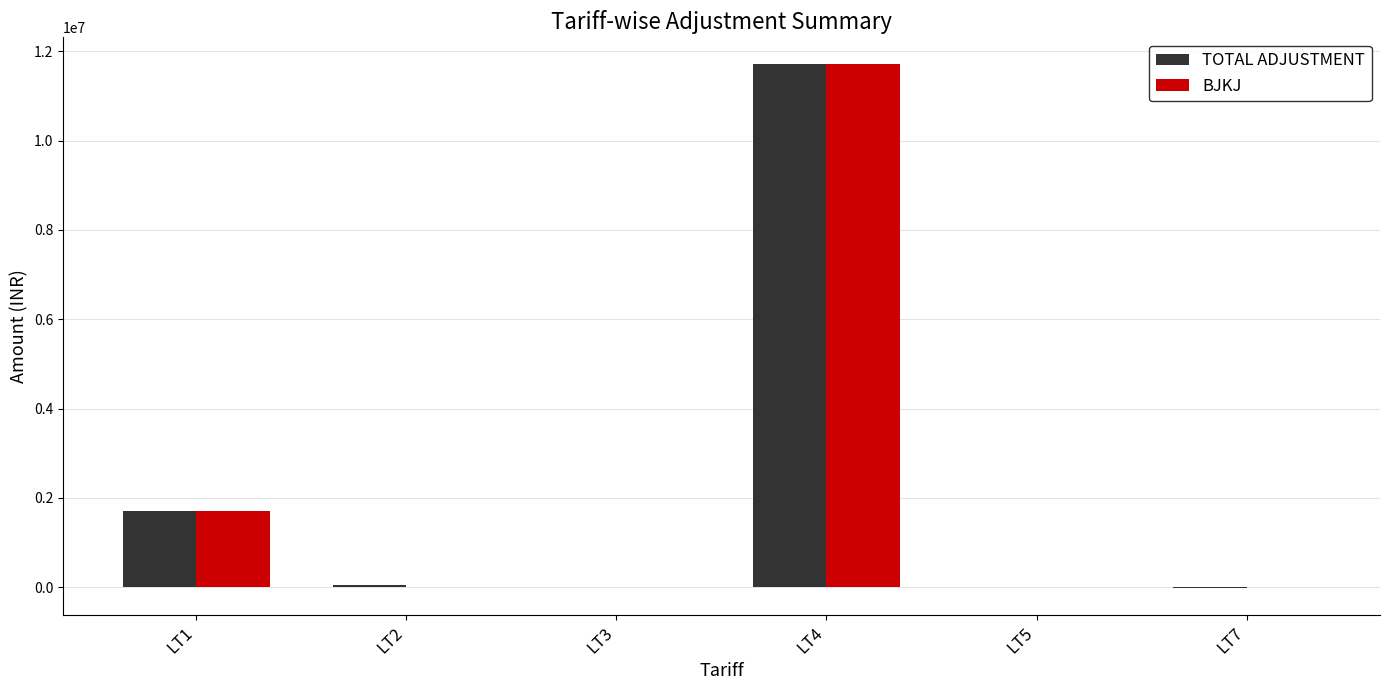

Is the value of TOTAL ADJUSTMENT at LT5 greater than the value of BJKJ at LT4?

No